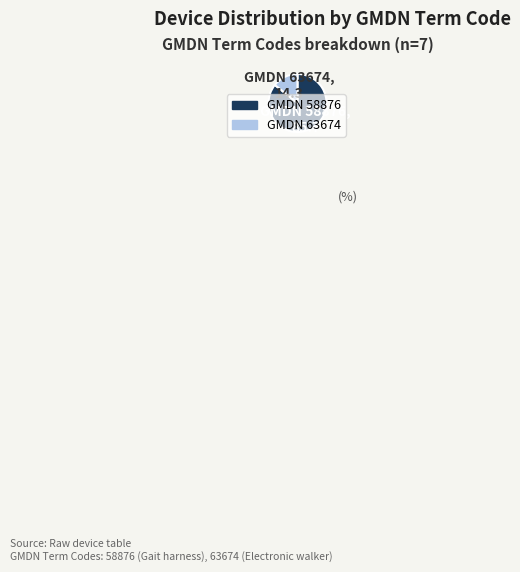

Is there a majority slice in this chart?

Yes